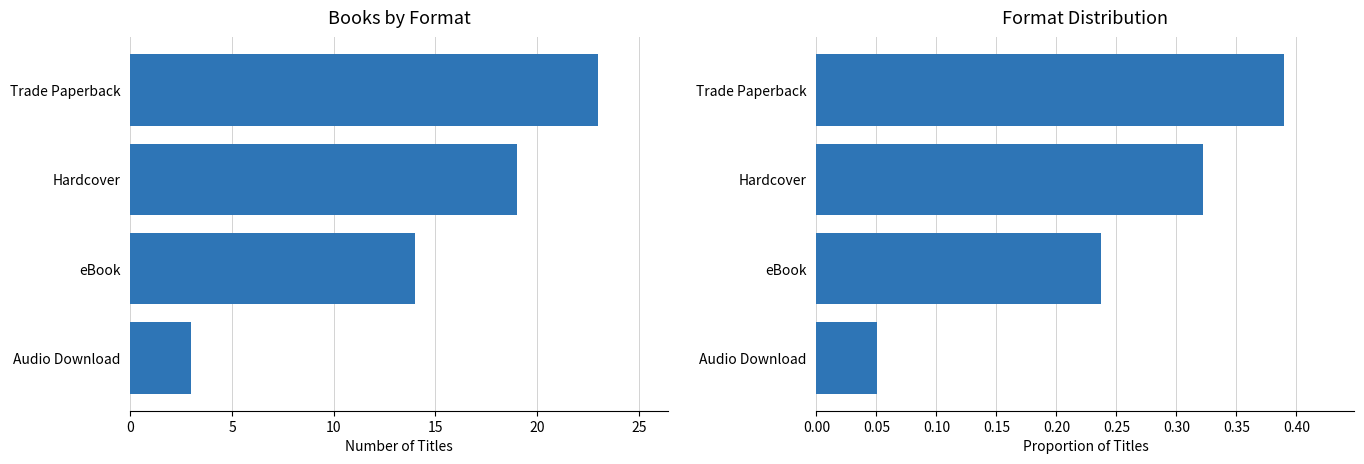

What is the value of the Count bar at the 2nd from the left?

19.0